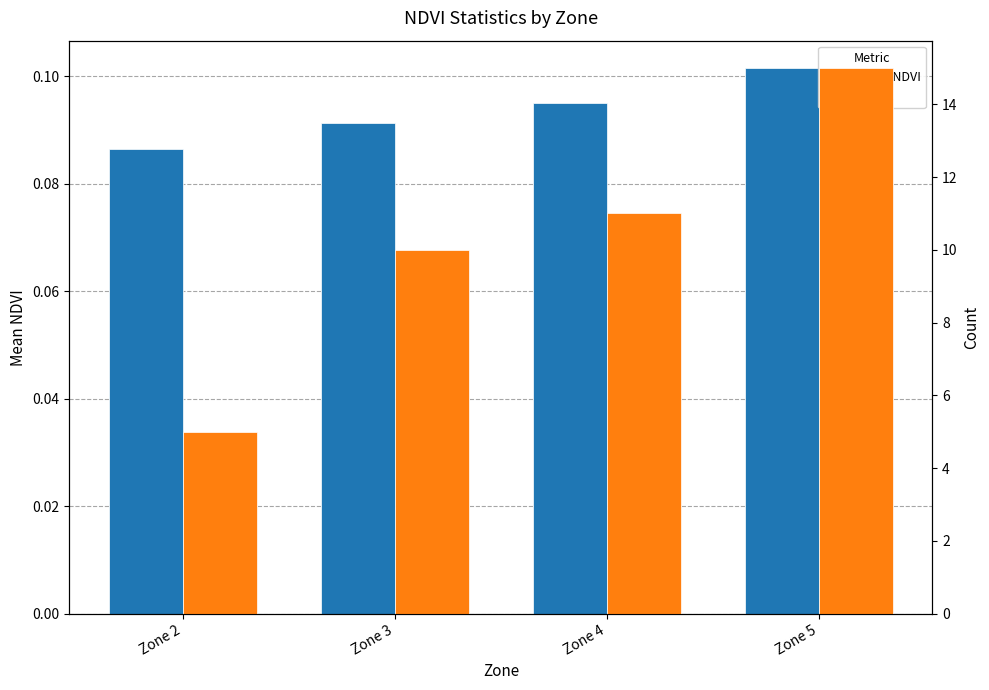

True or false: Mean NDVI has a value of 0.1 at Zone 3.

True